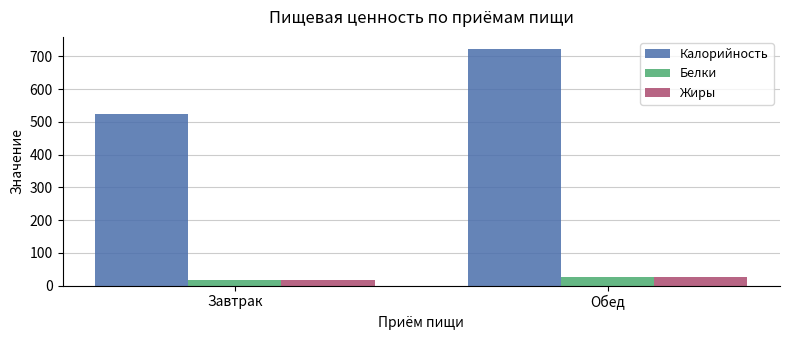

Which series changed the most between Завтрак and Обед?

Калорийность